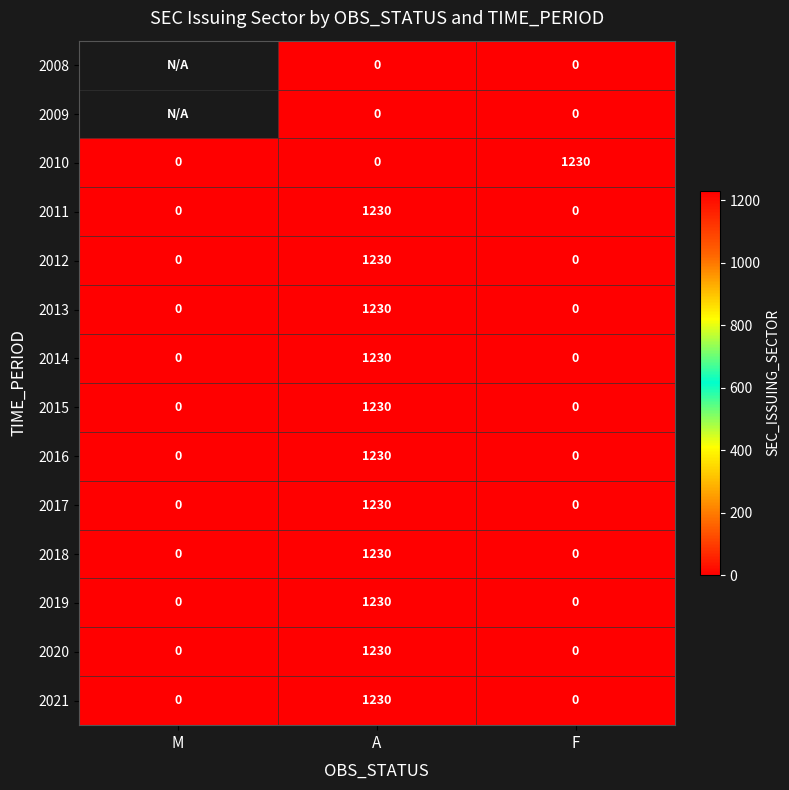

What is the total value across all series at F?

1230